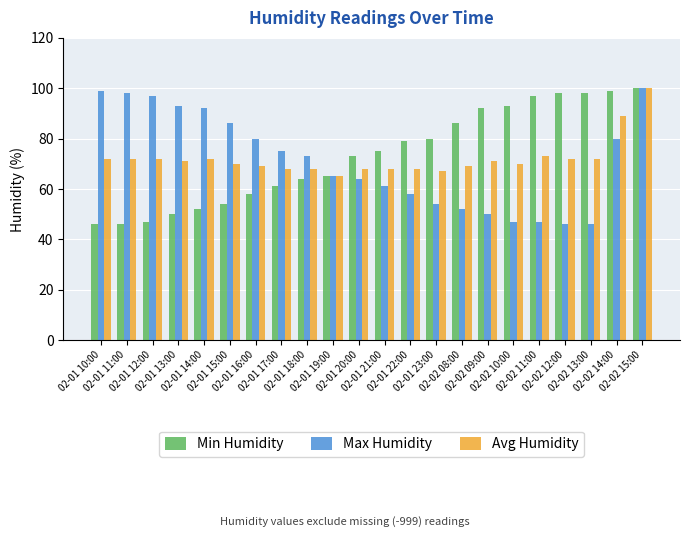

What is the total value across all series at 02-01 20:00?

205